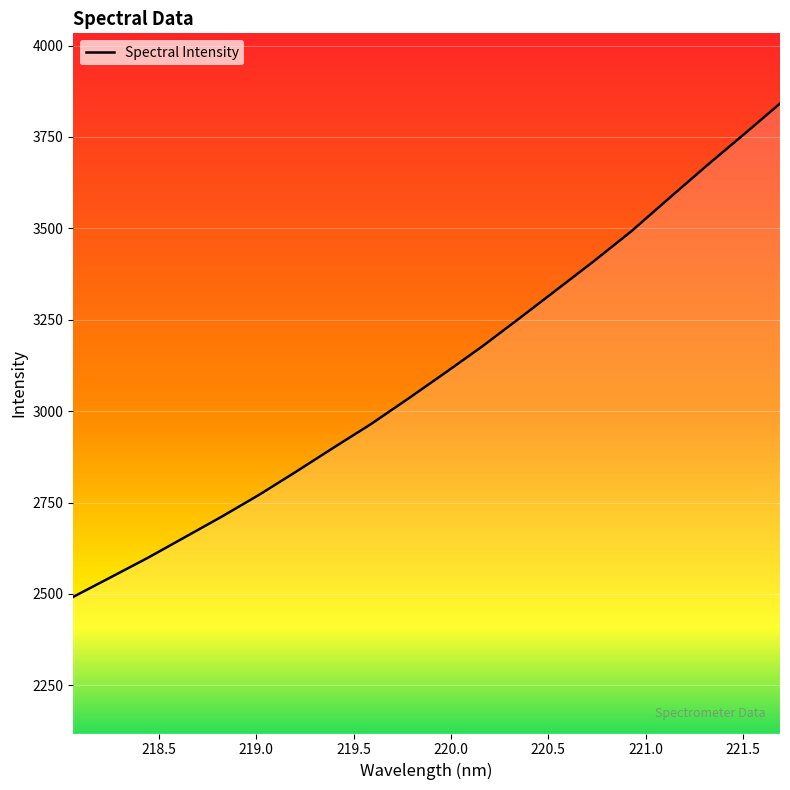

What is the greatest value displayed?

3841.2